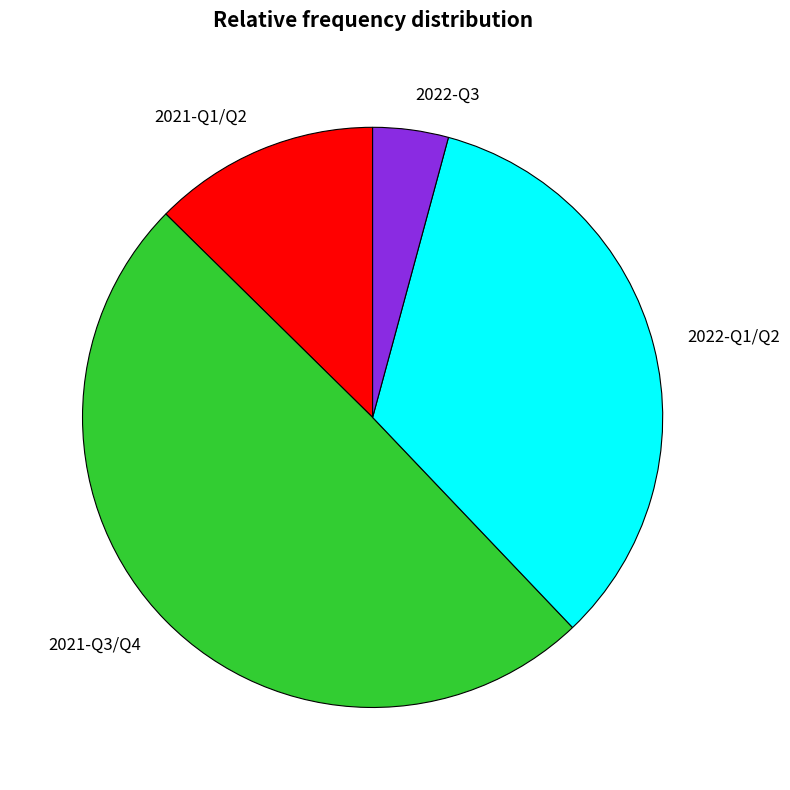

The 2021-Q3/Q4 slice represents 49% of the pie. True or false?

True